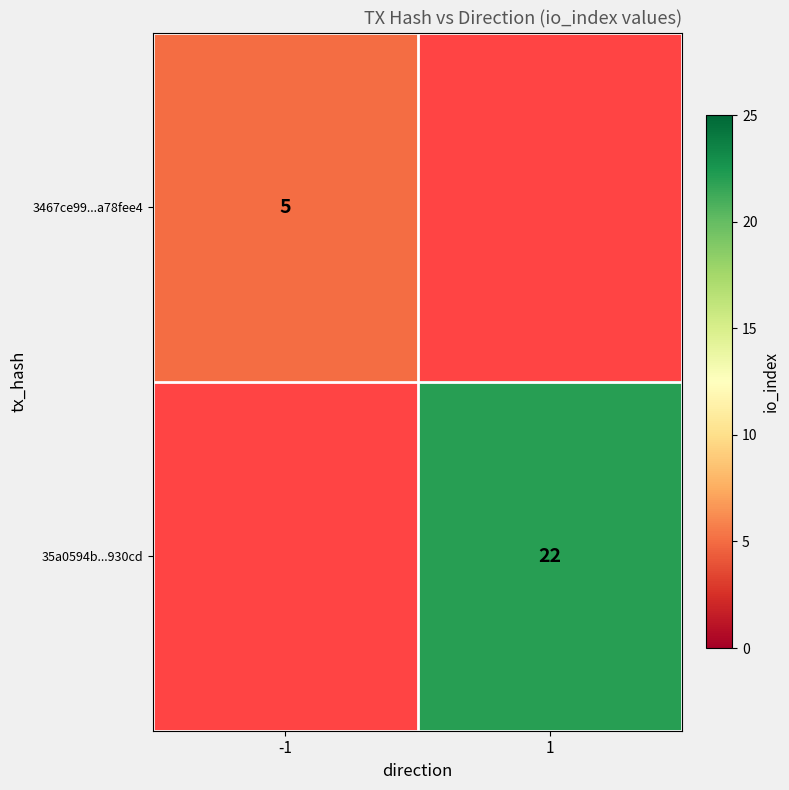

What is the greatest value displayed?

22.0